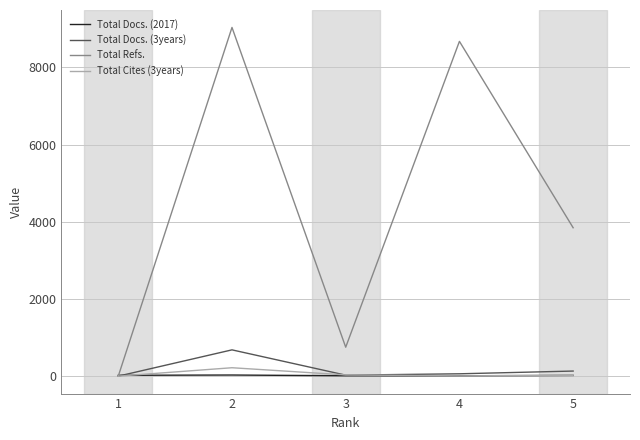

What are all the series names shown in the legend?

Total Docs. (2017), Total Docs. (3years), Total Refs., Total Cites (3years)